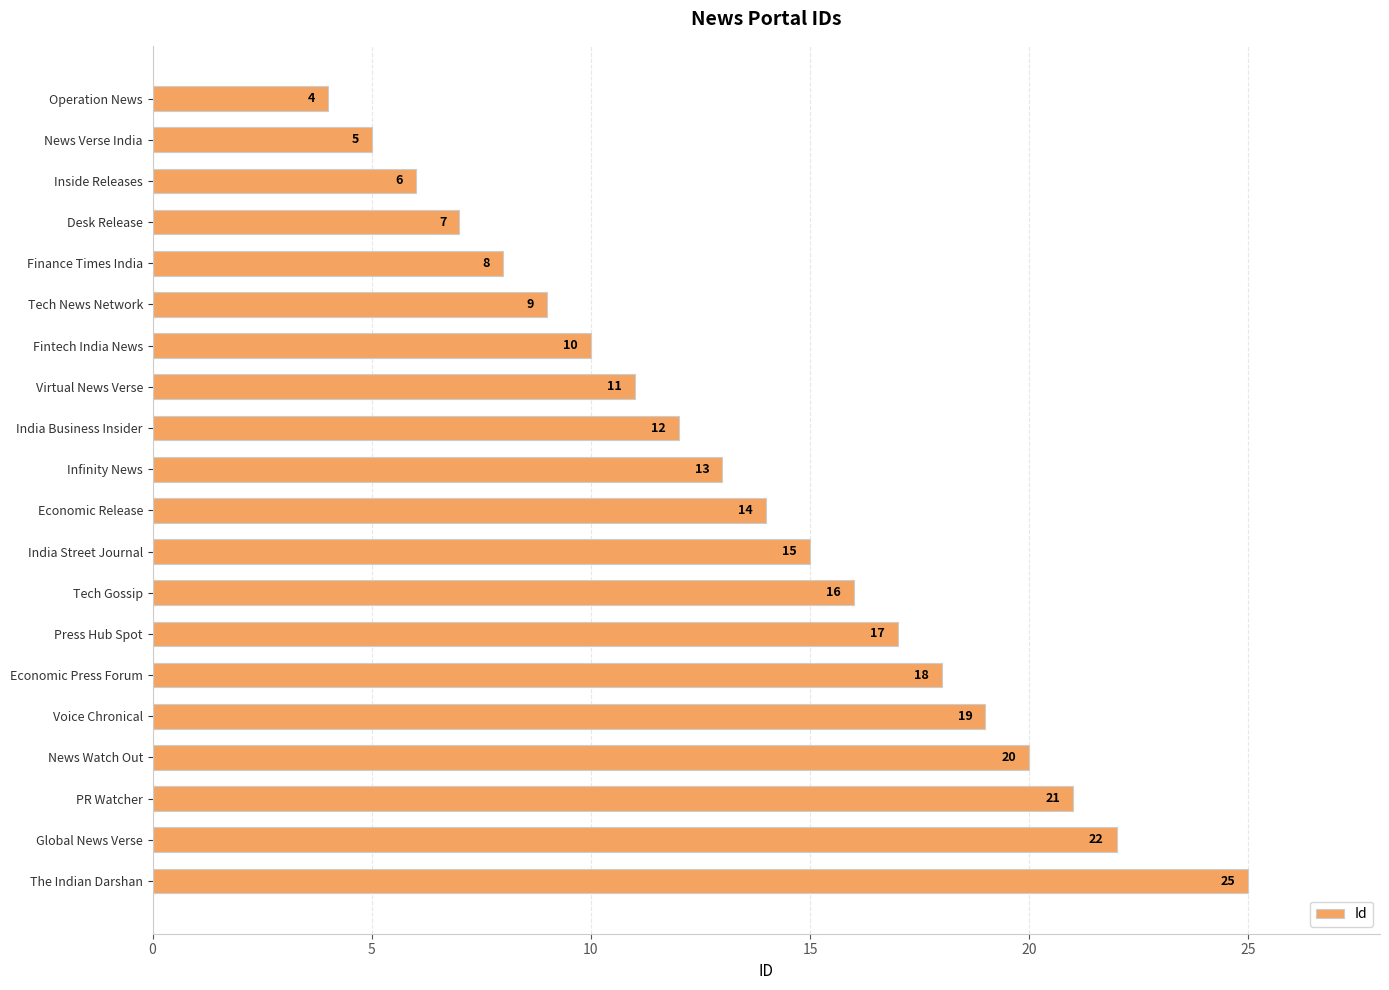

At which label is the value closest to 14?

Economic Release